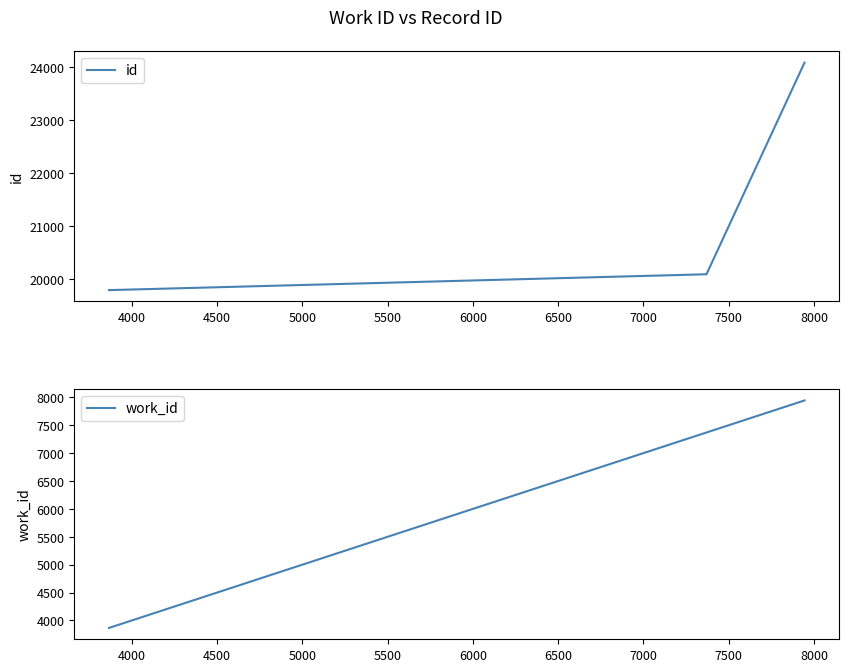

What is the difference between the maximum and minimum values in the work_id series?

4079